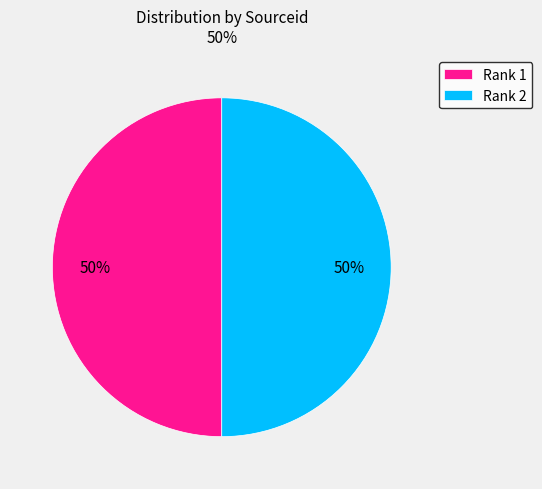

What percentage is the Rank 1 slice, to the nearest percent?

50%